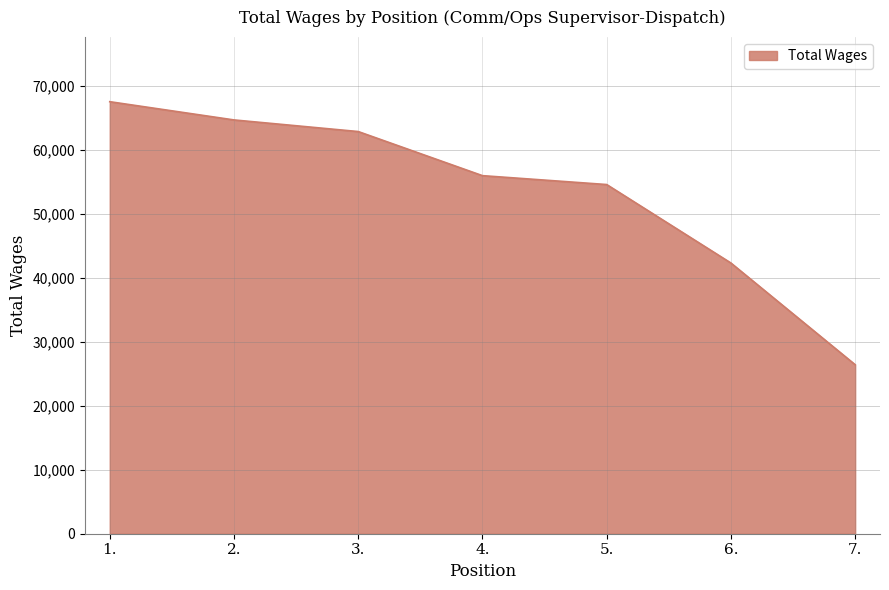

At which category does the chart reach its peak across all series?

1.